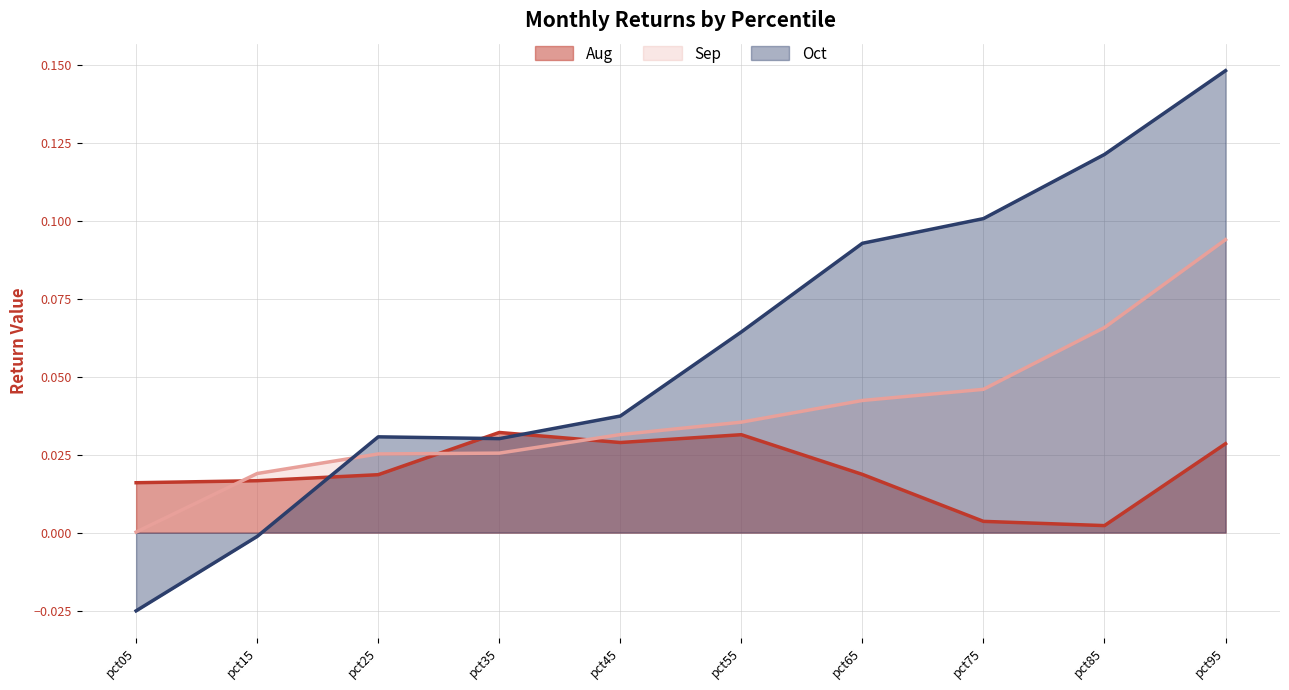

Does the chart display data point markers on the line(s)?

No